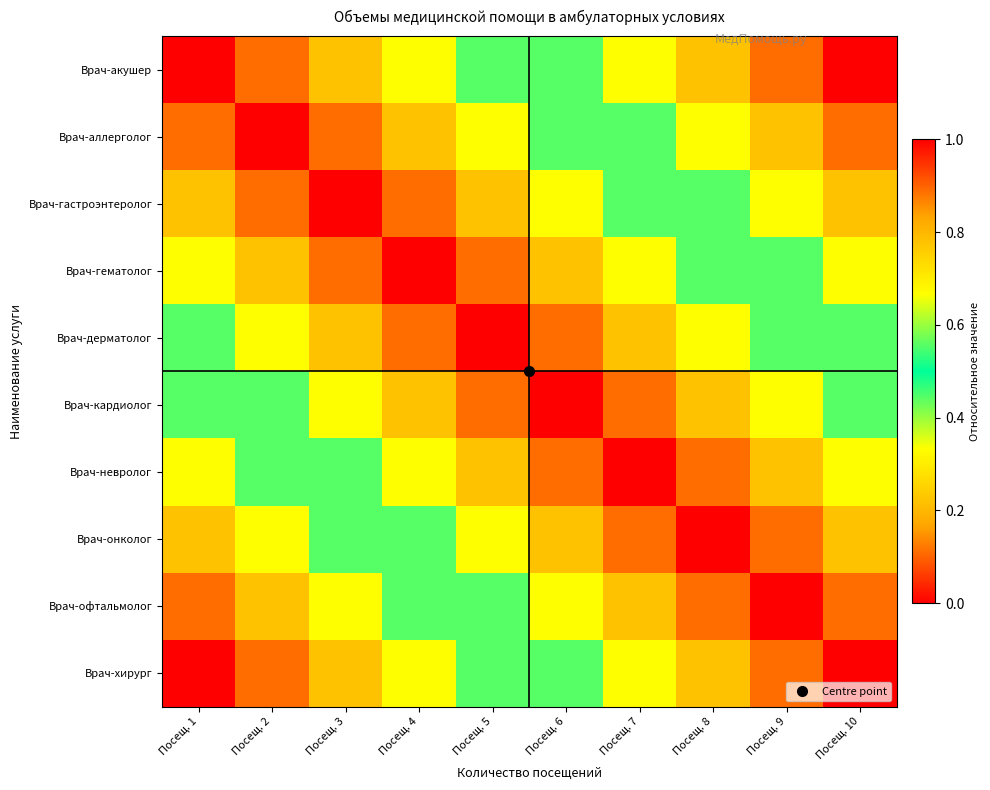

How many categories are shown in the chart?

10